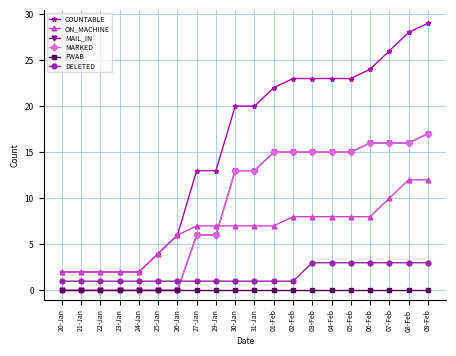

Does the chart have visible grid lines?

Yes